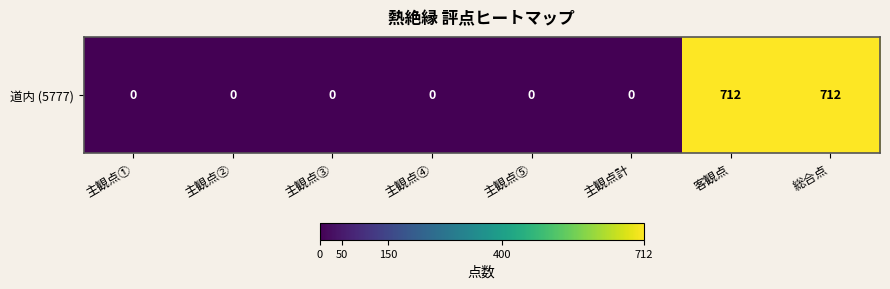

Reading left to right, what are all the values shown in this chart?

0	0	0	0	0	0	712	712